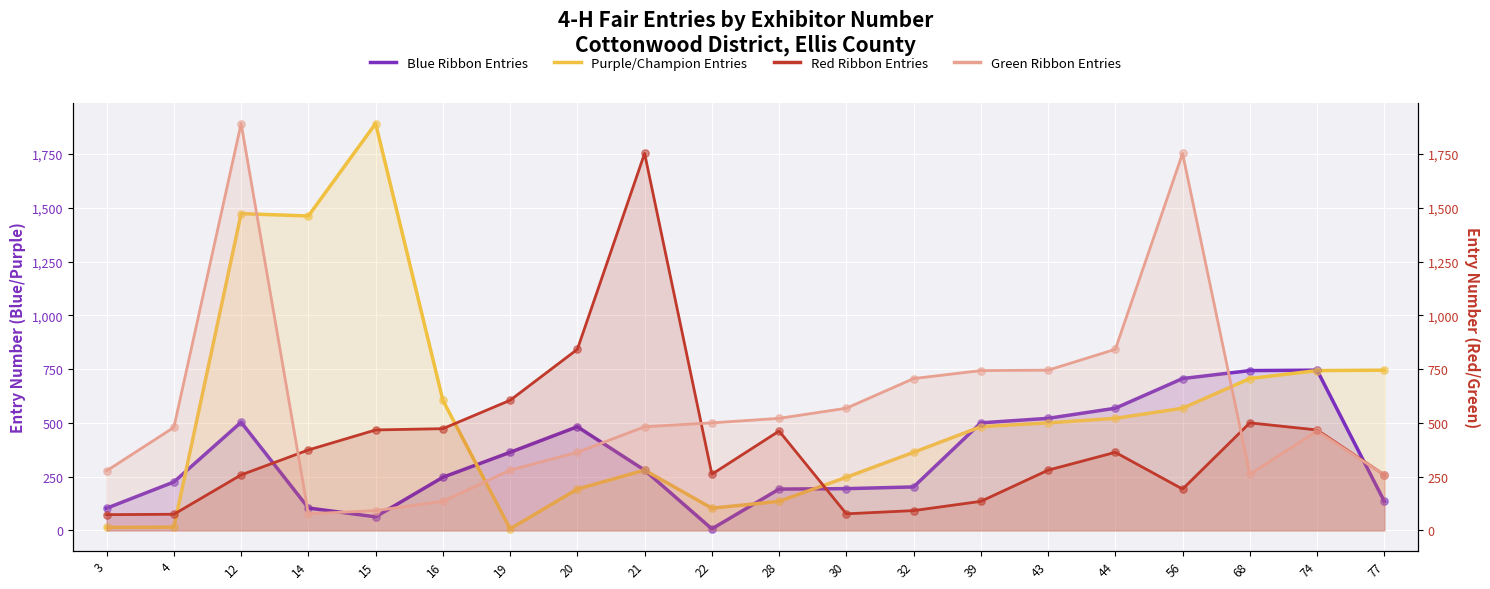

Which series has the largest total across all categories?

Green Ribbon Entries